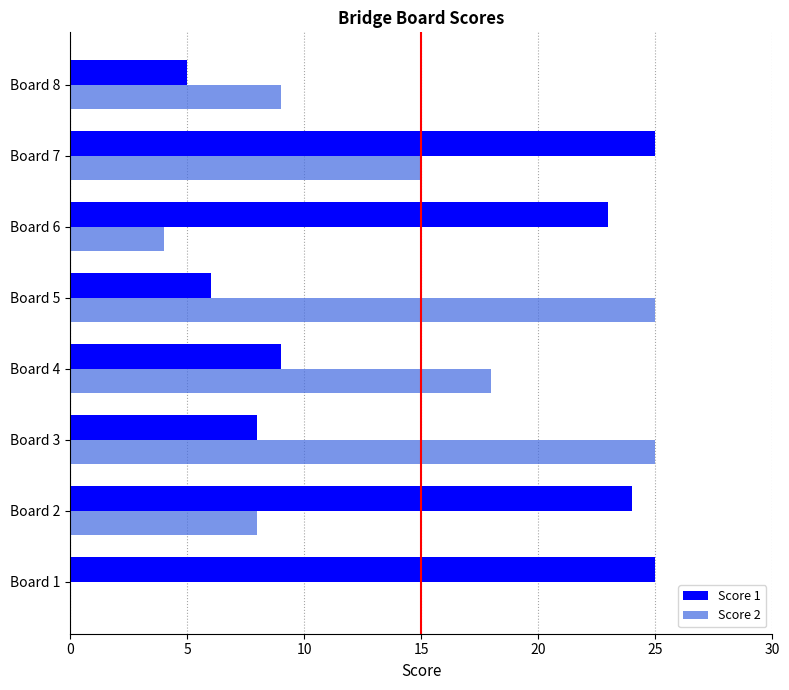

What is the total value across all series at Board 2?

32